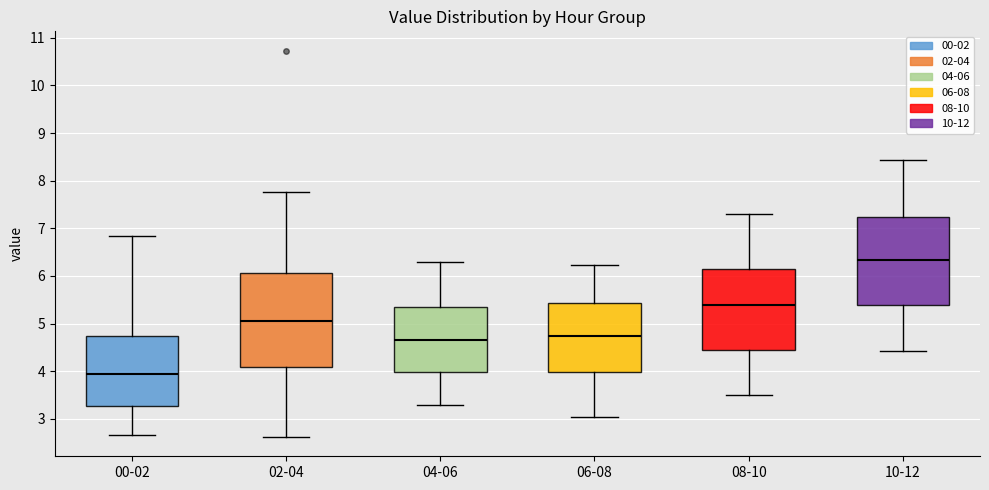

Where is the upper edge of the box for 08-10 on the y-axis? The values are not printed on the chart, so give them approximately, as read against the axis.

6.2